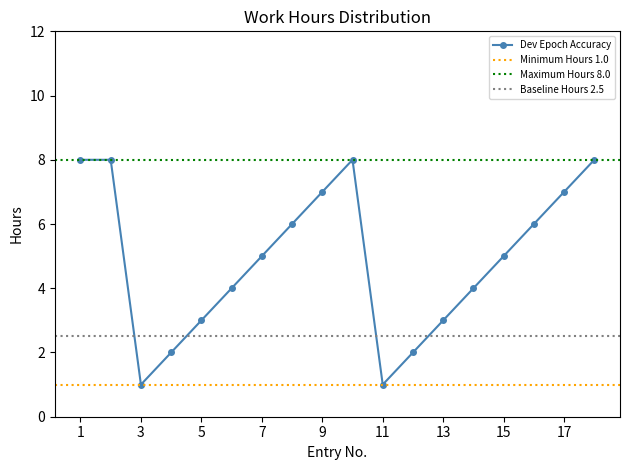

How many interior local peaks (higher than both neighbors) does the data have?

1